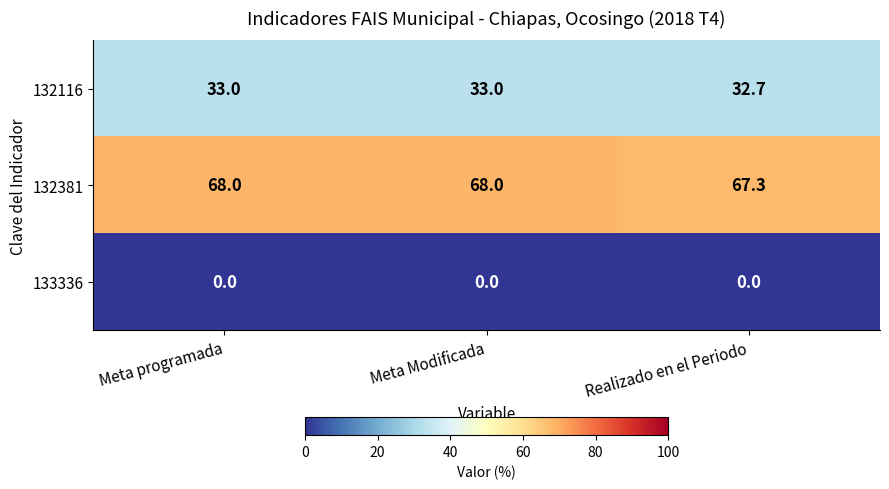

What is the highest value of the 132381 series?

68.0